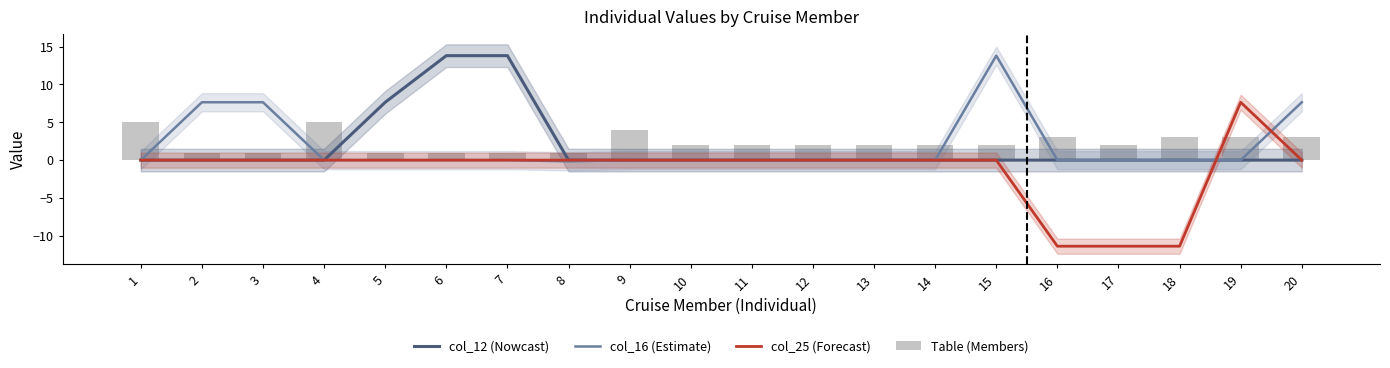

Where does the col_25 (Forecast) series first go above 0?

19